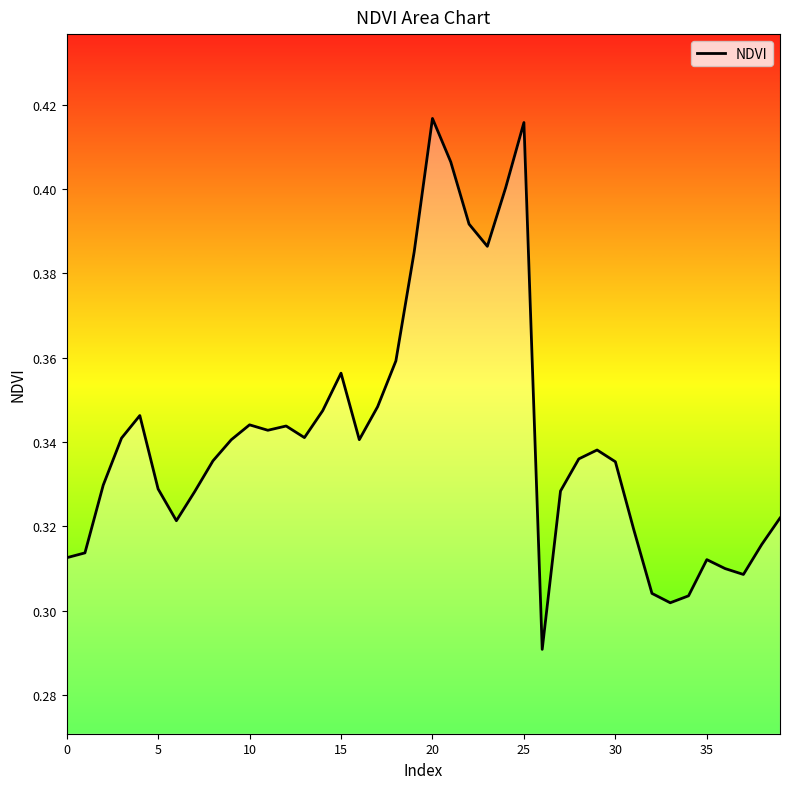

What is the label of the 3rd point from the right?

37